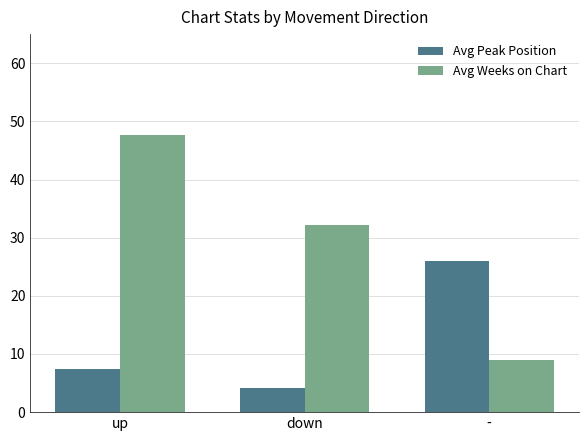

True or false: Avg Weeks on Chart has a value of 15.3 at down.

False